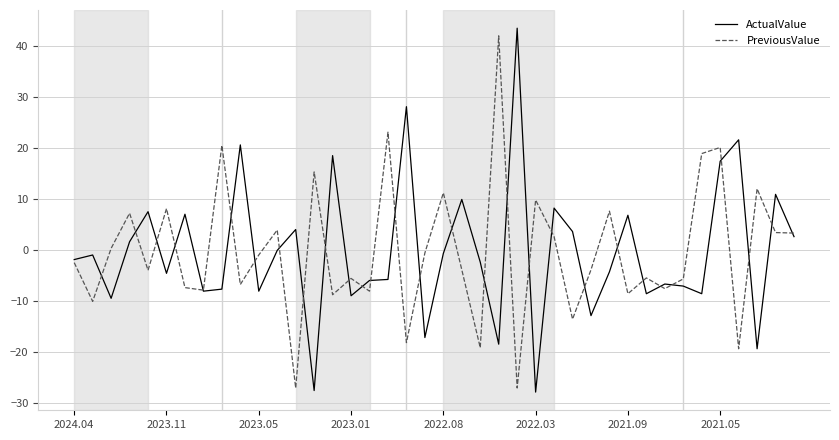

What is the maximum value shown in the chart?

43.5